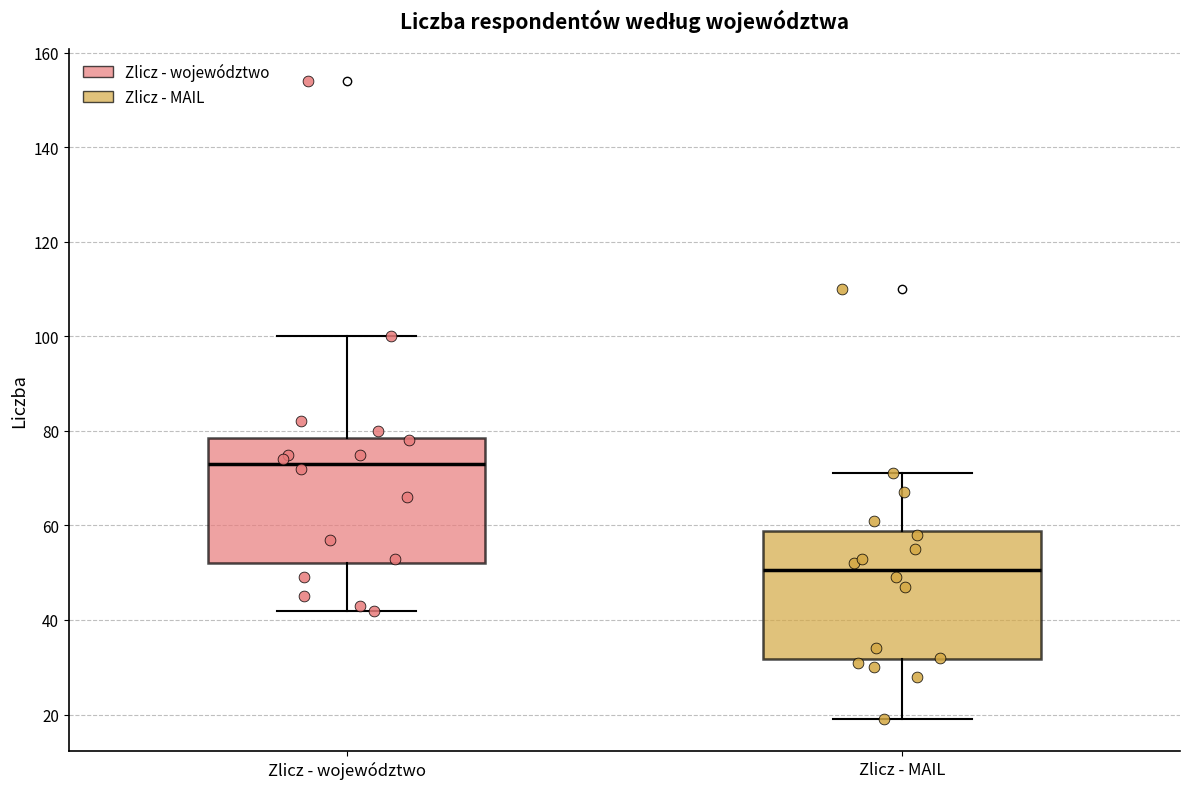

Where is the lower edge of the box for Zlicz - MAIL on the y-axis? The values are not printed on the chart, so give them approximately, as read against the axis.

32